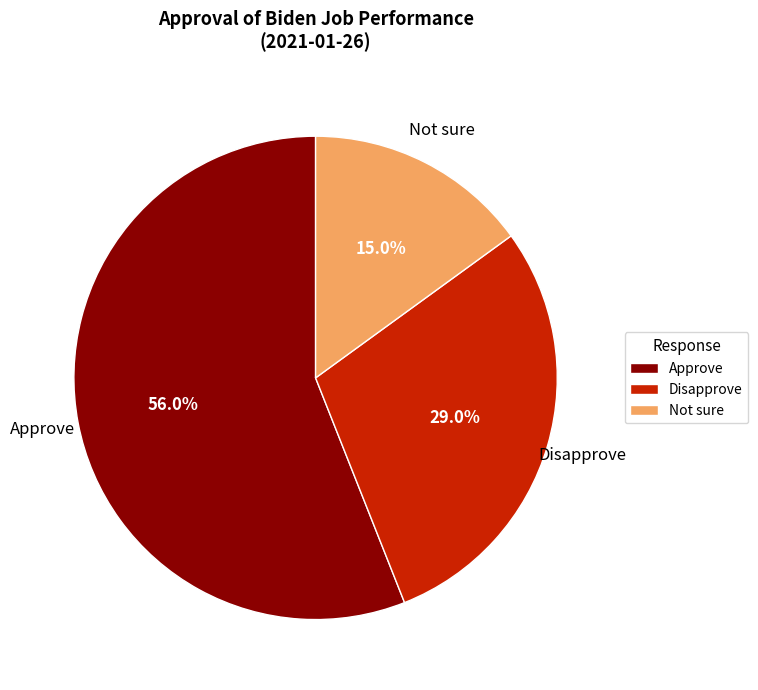

Is the sum of Approve and Not sure greater than half?

Yes